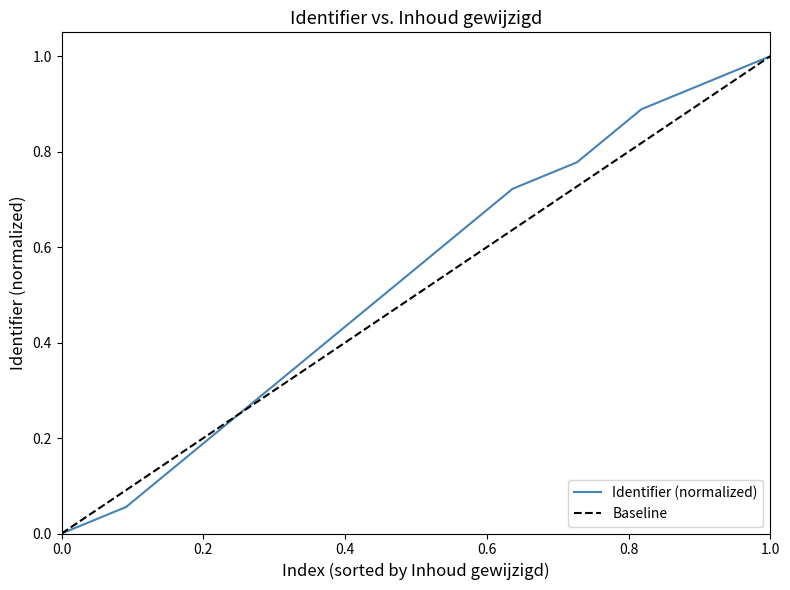

The value of Identifier (normalized) at 0.0 is 0.0. True or false?

True